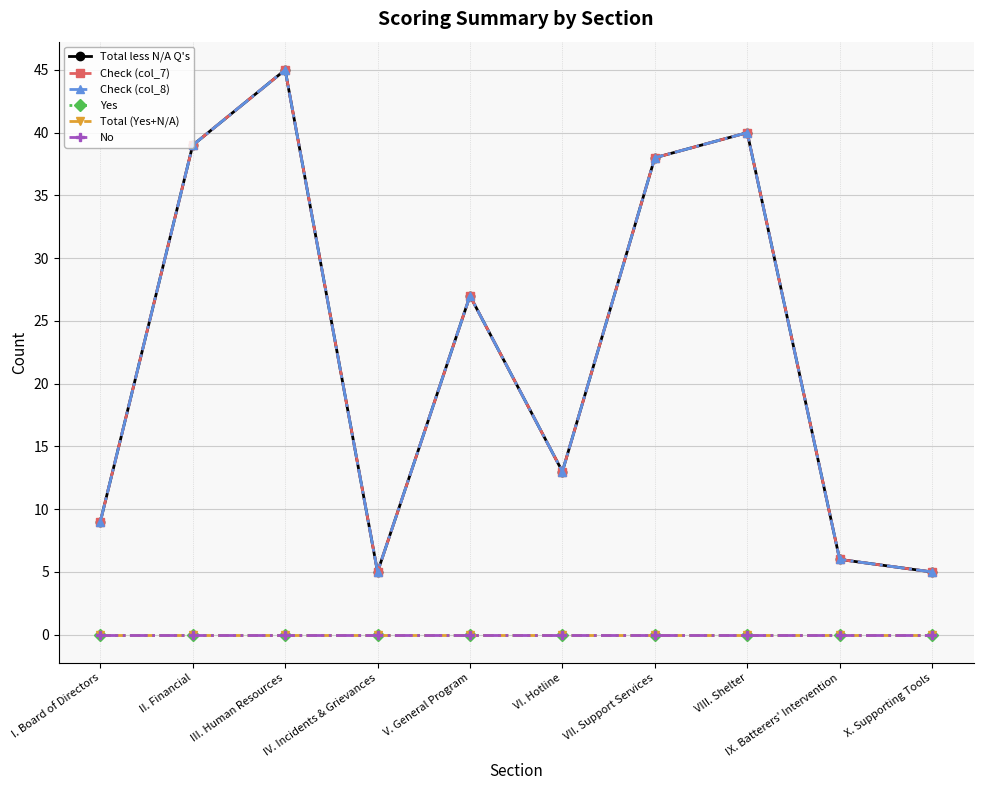

Is this an area chart (filled region under the line)?

No